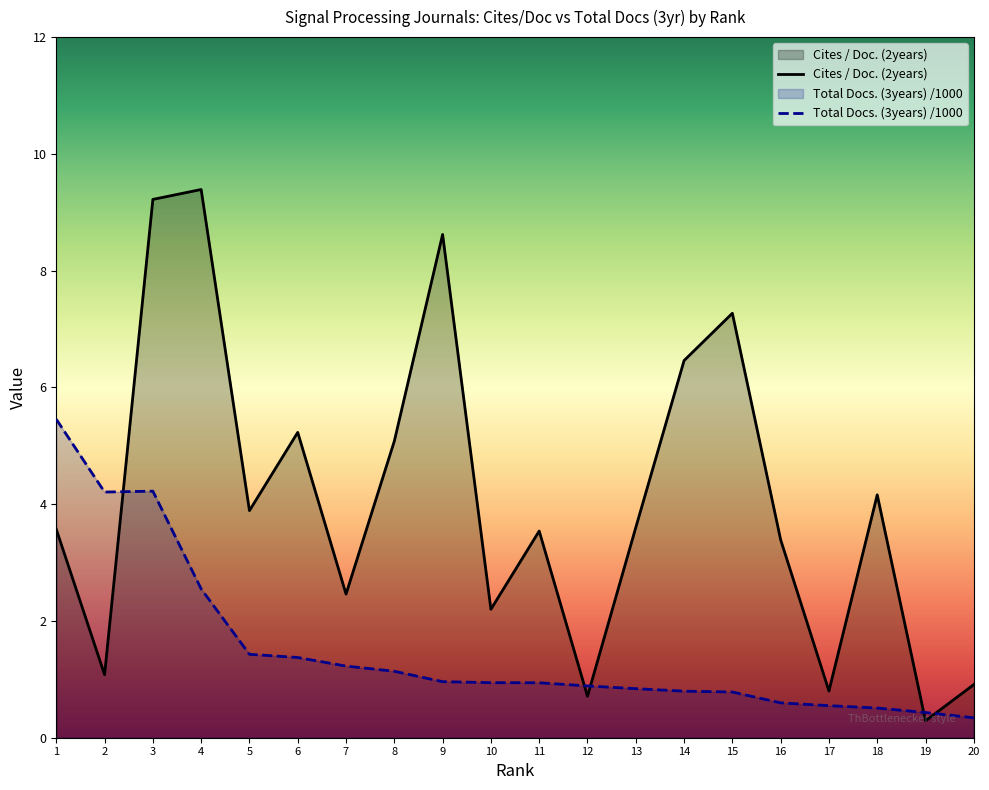

Is it true that Total Docs. (3years) equals 0.3 at 20?

True